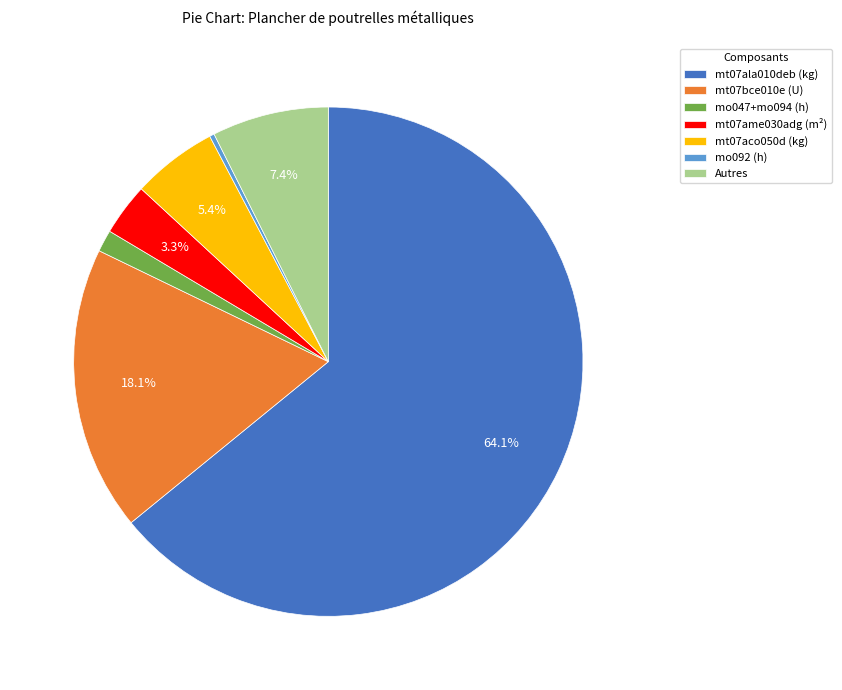

Between Autres and mo092 (h), which is larger?

Autres